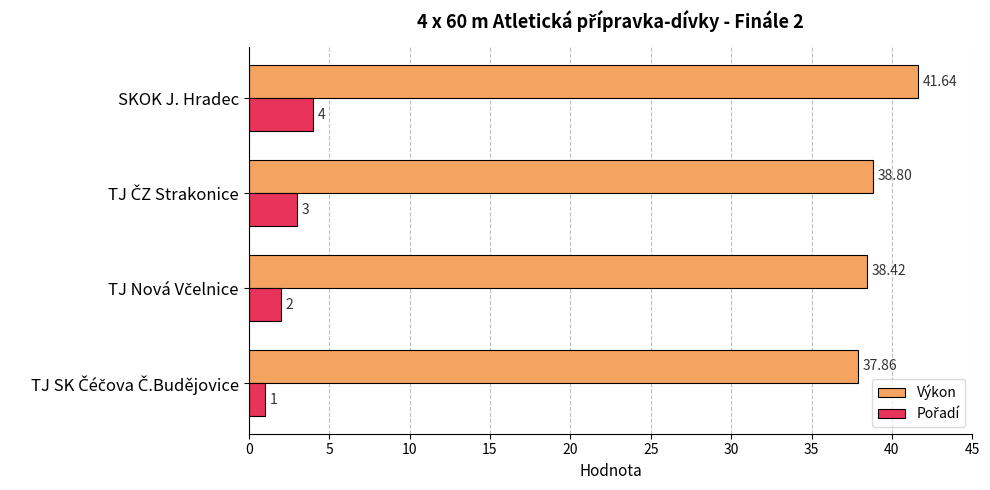

What is the average value of the Výkon series?

39.2